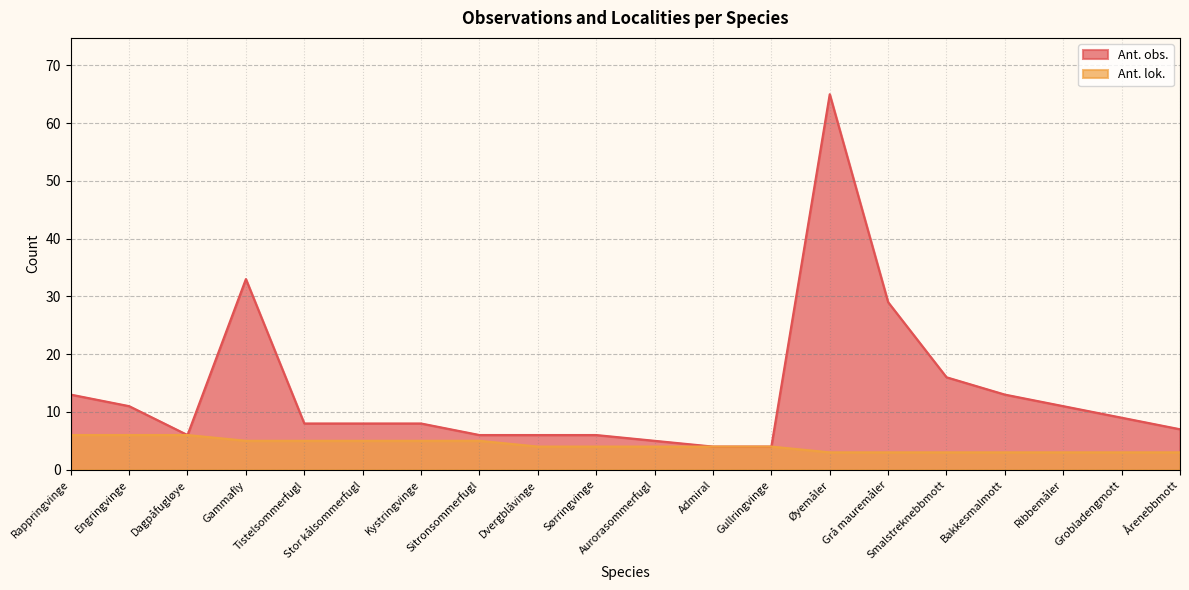

How many data points in Ant. lok. are above 4?

8